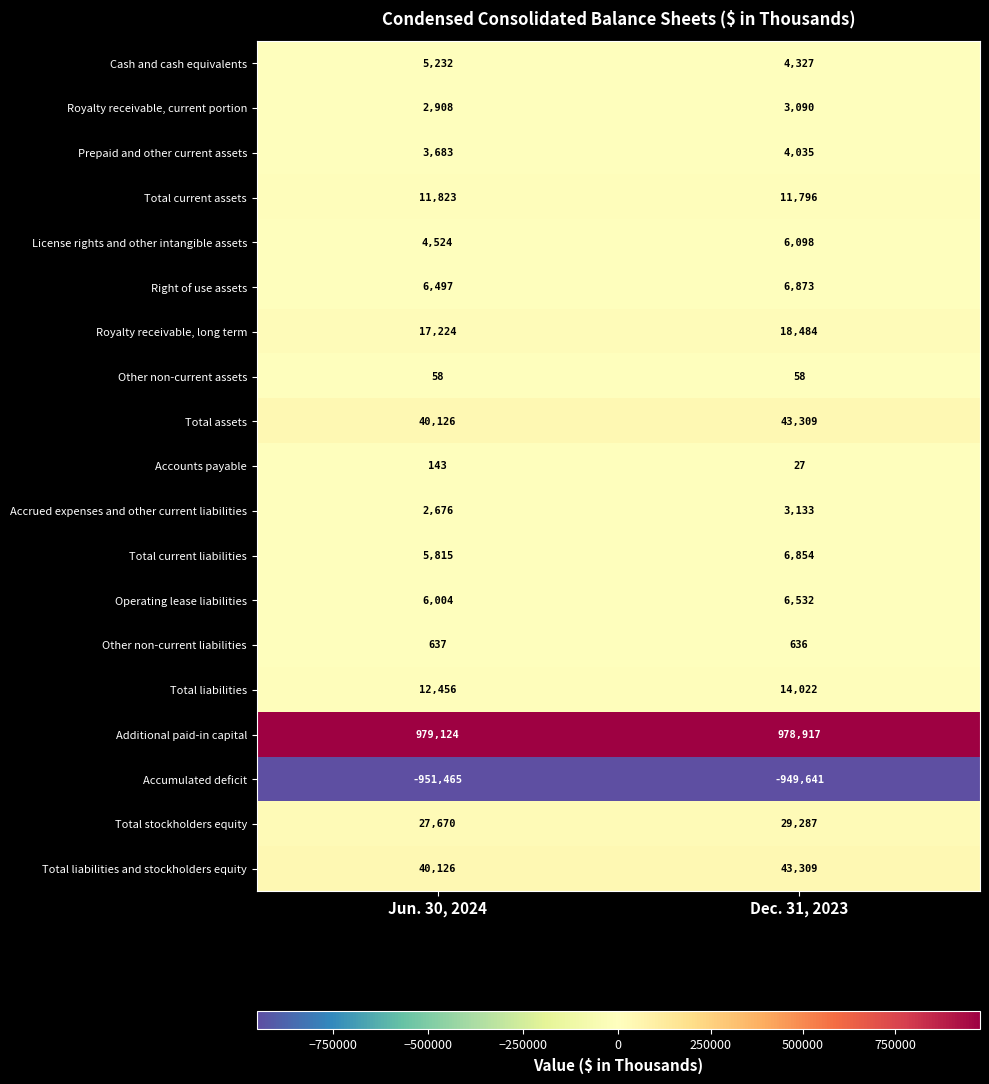

The Accrued expenses and other current liabilities series shows 735 at Jun. 30, 2024. True or false?

False